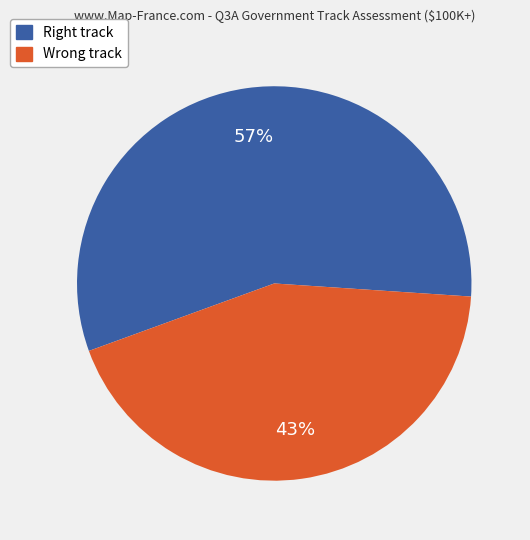

How many segments does this pie chart have?

2